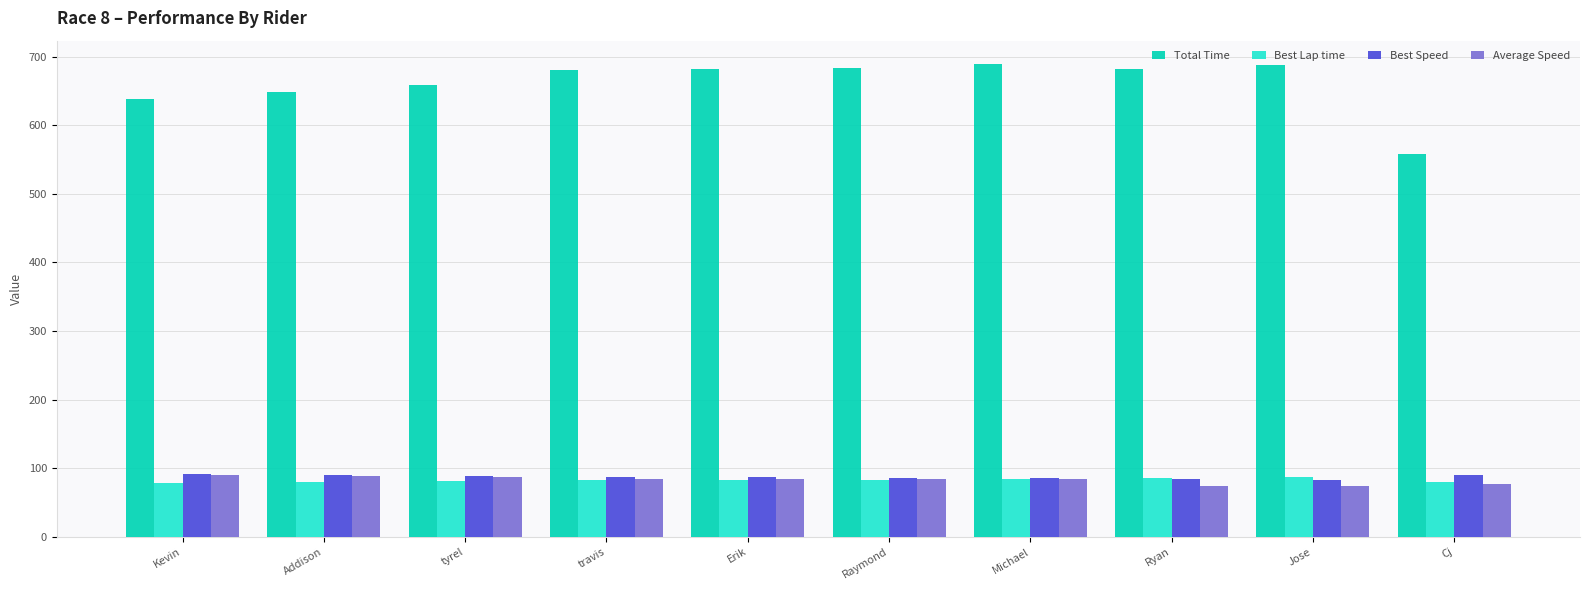

What is the difference between the maximum and minimum values in the Best Lap time series?

8.1